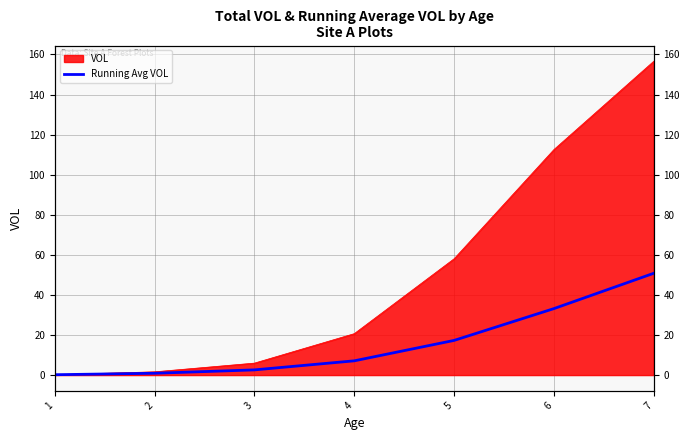

Count the number of categories in the chart.

7